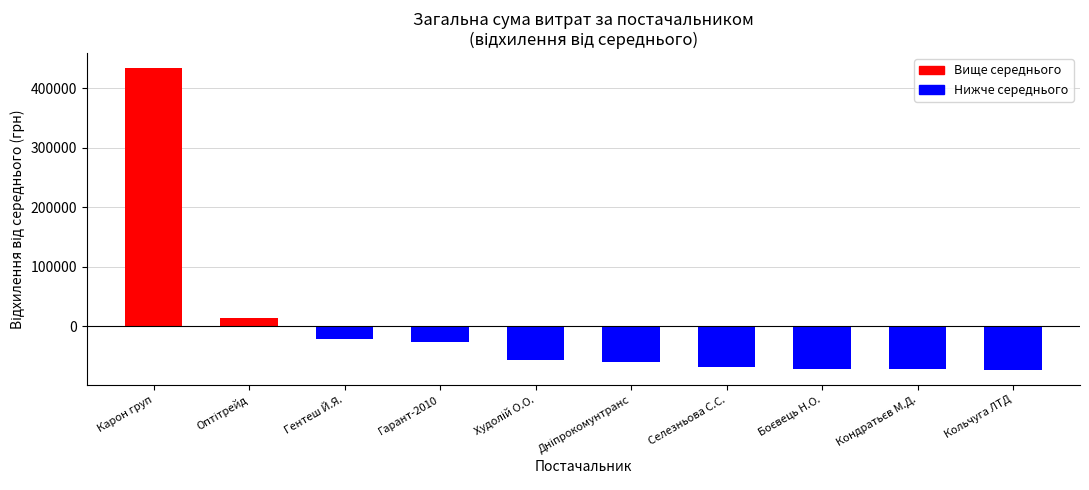

What is the difference between the maximum and minimum values?

506770.3